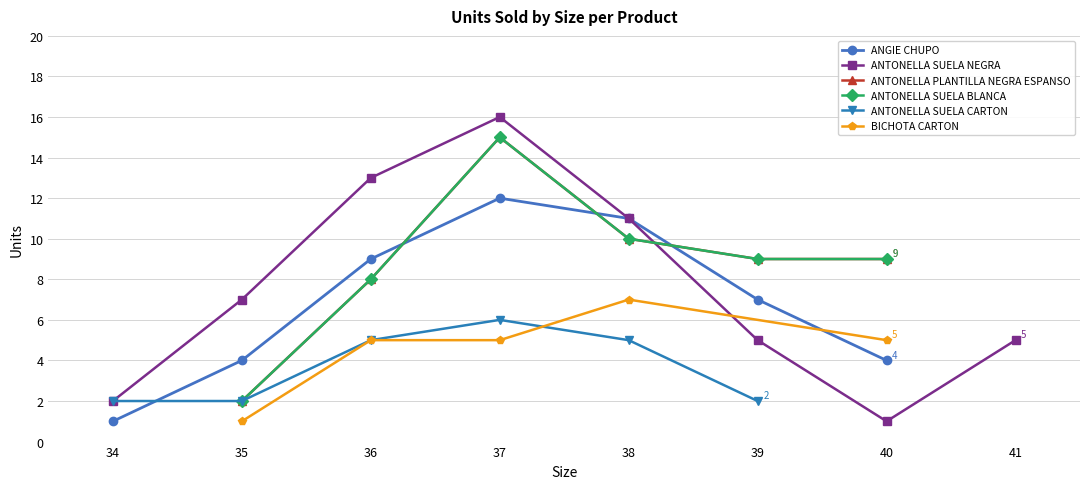

True or false: ANTONELLA SUELA NEGRA 34-40 has a value of 25 at 37.

False